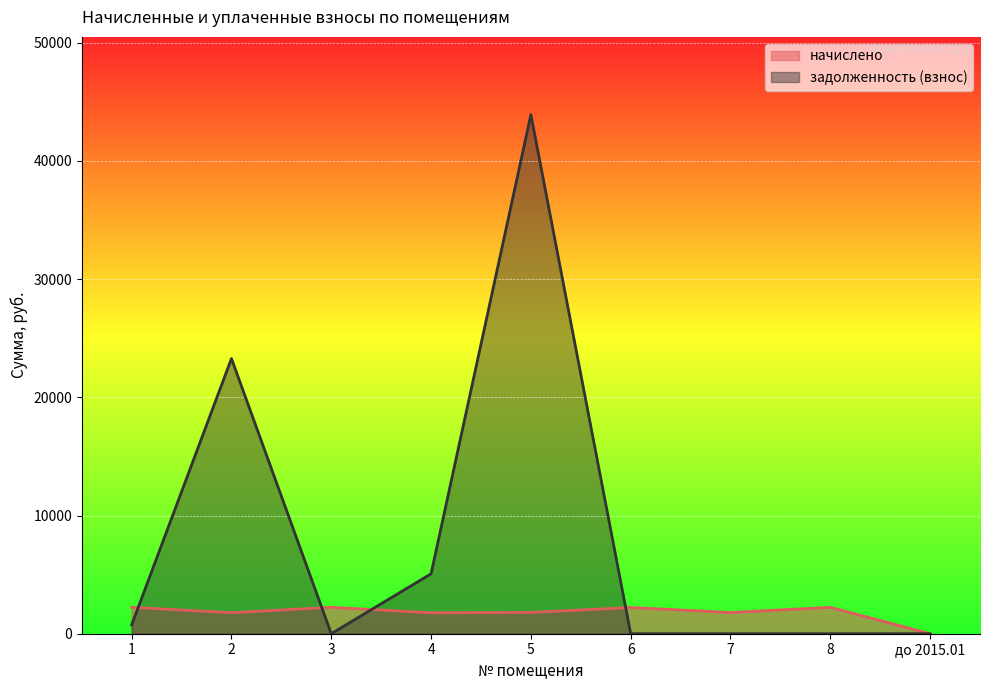

How many intersections are there between задолженность (взнос) and начислено?

4